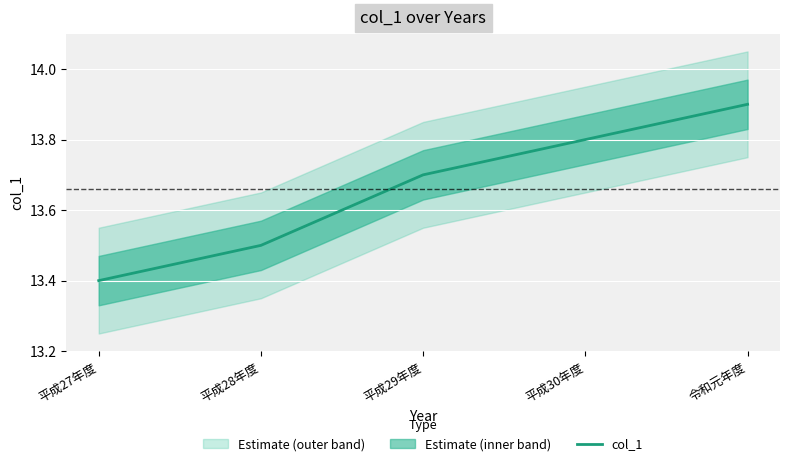

How many values are between 13 and 14?

5